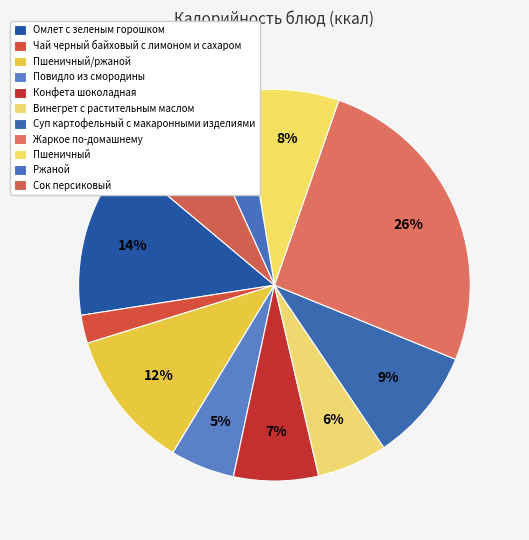

Rank the categories by value from lowest to highest.

Чай черный байховый с лимоном и сахаром, Ржаной, Повидло из смородины, Винегрет с растительным маслом, Конфета шоколадная, Сок персиковый, Пшеничный, Суп картофельный с макаронными изделиями, Пшеничный/ржаной, Омлет с зеленым горошком, Жаркое по-домашнему